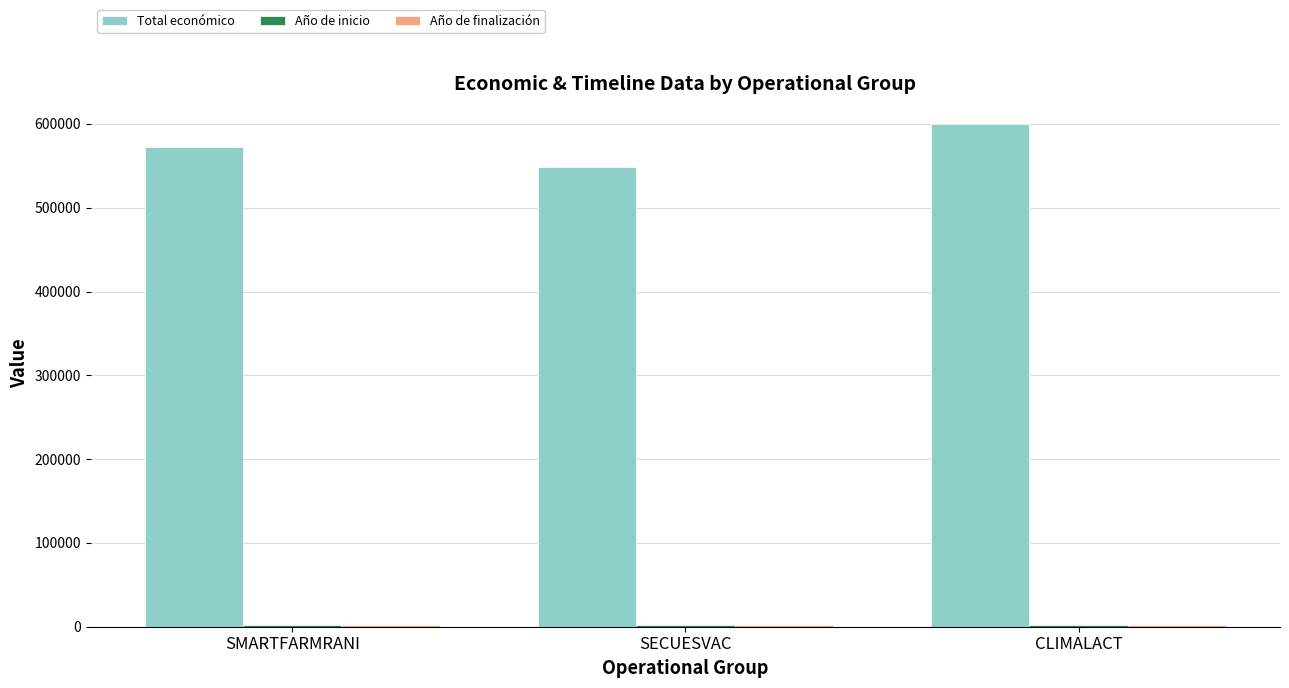

What position from the left is CLIMALACT?

3